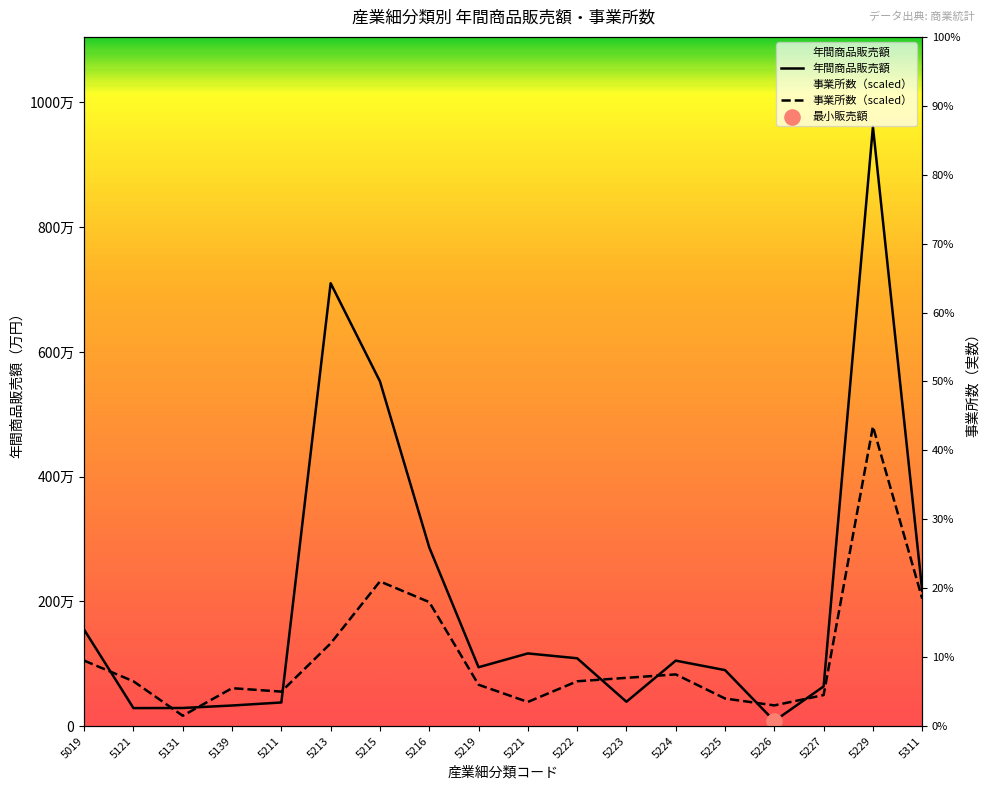

Which series contains the lowest Y value?

年間商品販売額